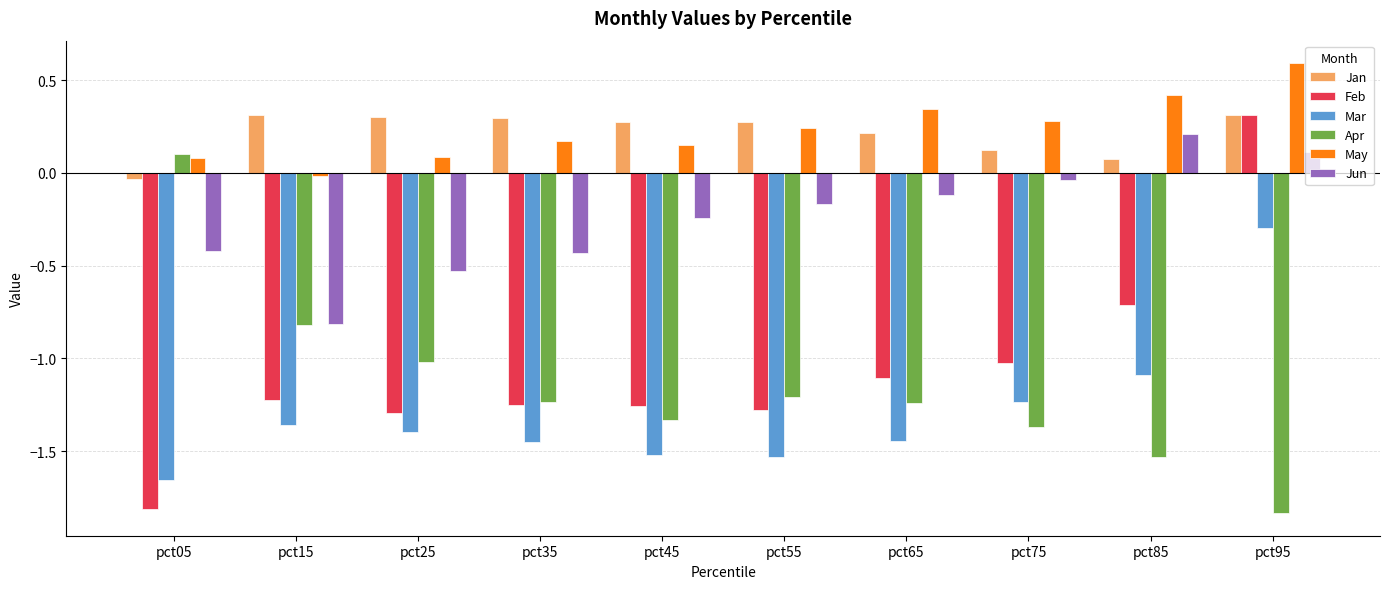

What is the difference between the May values at pct15 and pct85?

0.4